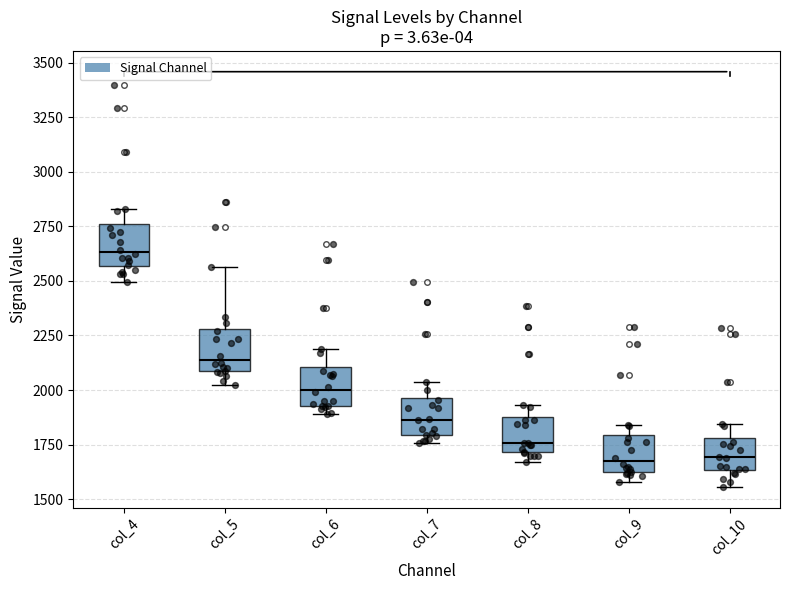

Which box has the highest median line?

col_4